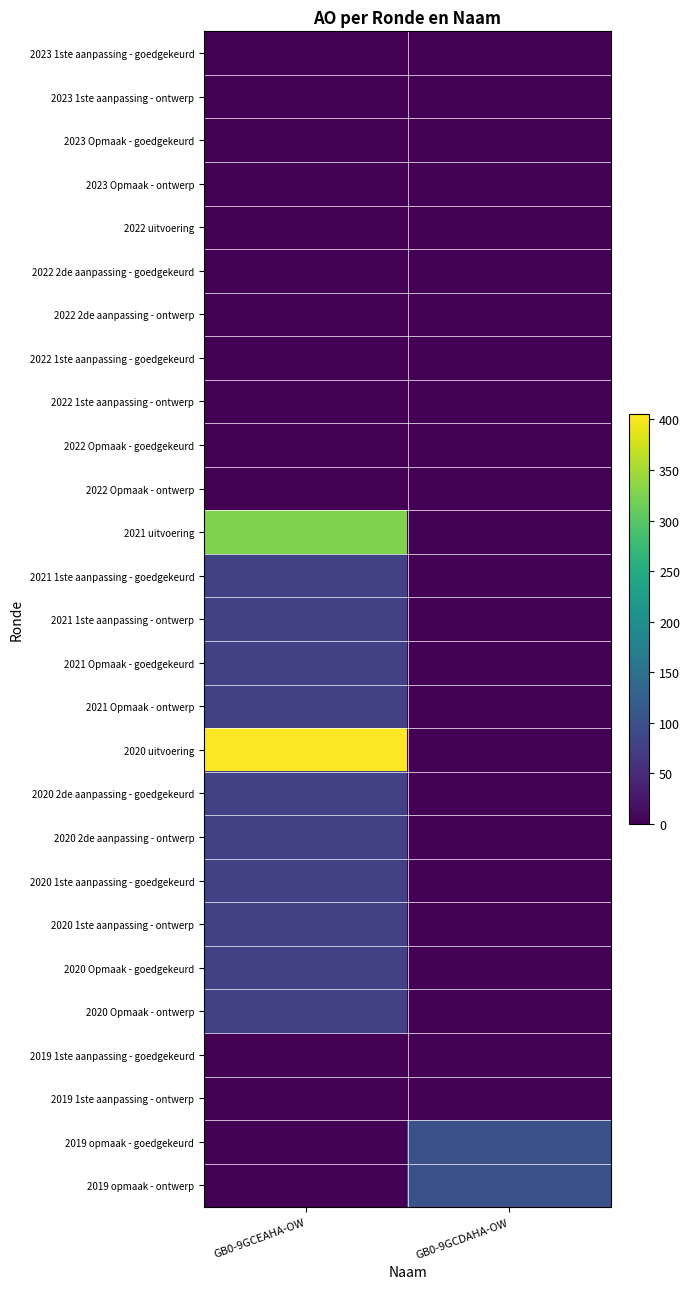

Reading left to right, extract all data points from this chart.

2023 1ste aanpassing - goedgekeurd: GB0-9GCEAHA-OW=0	GB0-9GCDAHA-OW=0
2023 1ste aanpassing - ontwerp: GB0-9GCEAHA-OW=0	GB0-9GCDAHA-OW=0
2023 Opmaak - goedgekeurd: GB0-9GCEAHA-OW=0	GB0-9GCDAHA-OW=0
2023 Opmaak - ontwerp: GB0-9GCEAHA-OW=0	GB0-9GCDAHA-OW=0
2022 uitvoering: GB0-9GCEAHA-OW=0	GB0-9GCDAHA-OW=0
2022 2de aanpassing - goedgekeurd: GB0-9GCEAHA-OW=0	GB0-9GCDAHA-OW=0
2022 2de aanpassing - ontwerp: GB0-9GCEAHA-OW=0	GB0-9GCDAHA-OW=0
2022 1ste aanpassing - goedgekeurd: GB0-9GCEAHA-OW=0	GB0-9GCDAHA-OW=0
2022 1ste aanpassing - ontwerp: GB0-9GCEAHA-OW=0	GB0-9GCDAHA-OW=0
2022 Opmaak - goedgekeurd: GB0-9GCEAHA-OW=0	GB0-9GCDAHA-OW=0
2022 Opmaak - ontwerp: GB0-9GCEAHA-OW=0	GB0-9GCDAHA-OW=0
2021 uitvoering: GB0-9GCEAHA-OW=326	GB0-9GCDAHA-OW=0
2021 1ste aanpassing - goedgekeurd: GB0-9GCEAHA-OW=80	GB0-9GCDAHA-OW=0
2021 1ste aanpassing - ontwerp: GB0-9GCEAHA-OW=80	GB0-9GCDAHA-OW=0
2021 Opmaak - goedgekeurd: GB0-9GCEAHA-OW=80	GB0-9GCDAHA-OW=0
2021 Opmaak - ontwerp: GB0-9GCEAHA-OW=80	GB0-9GCDAHA-OW=0
2020 uitvoering: GB0-9GCEAHA-OW=405	GB0-9GCDAHA-OW=0
2020 2de aanpassing - goedgekeurd: GB0-9GCEAHA-OW=80	GB0-9GCDAHA-OW=0
2020 2de aanpassing - ontwerp: GB0-9GCEAHA-OW=80	GB0-9GCDAHA-OW=0
2020 1ste aanpassing - goedgekeurd: GB0-9GCEAHA-OW=80	GB0-9GCDAHA-OW=0
2020 1ste aanpassing - ontwerp: GB0-9GCEAHA-OW=80	GB0-9GCDAHA-OW=0
2020 Opmaak - goedgekeurd: GB0-9GCEAHA-OW=80	GB0-9GCDAHA-OW=0
2020 Opmaak - ontwerp: GB0-9GCEAHA-OW=80	GB0-9GCDAHA-OW=0
2019 1ste aanpassing - goedgekeurd: GB0-9GCEAHA-OW=0	GB0-9GCDAHA-OW=0
2019 1ste aanpassing - ontwerp: GB0-9GCEAHA-OW=0	GB0-9GCDAHA-OW=0
2019 opmaak - goedgekeurd: GB0-9GCEAHA-OW=0	GB0-9GCDAHA-OW=100
2019 opmaak - ontwerp: GB0-9GCEAHA-OW=0	GB0-9GCDAHA-OW=100